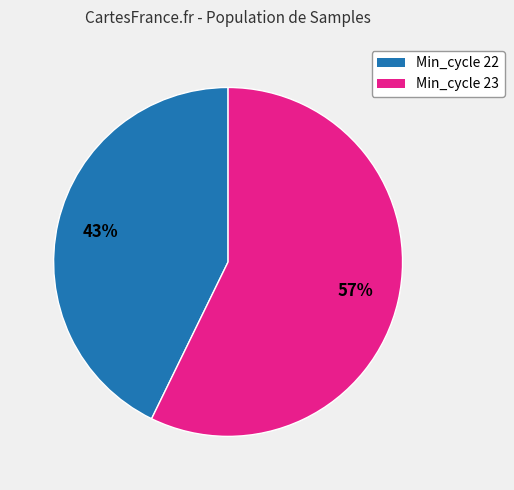

Is there a majority slice in this chart?

Yes